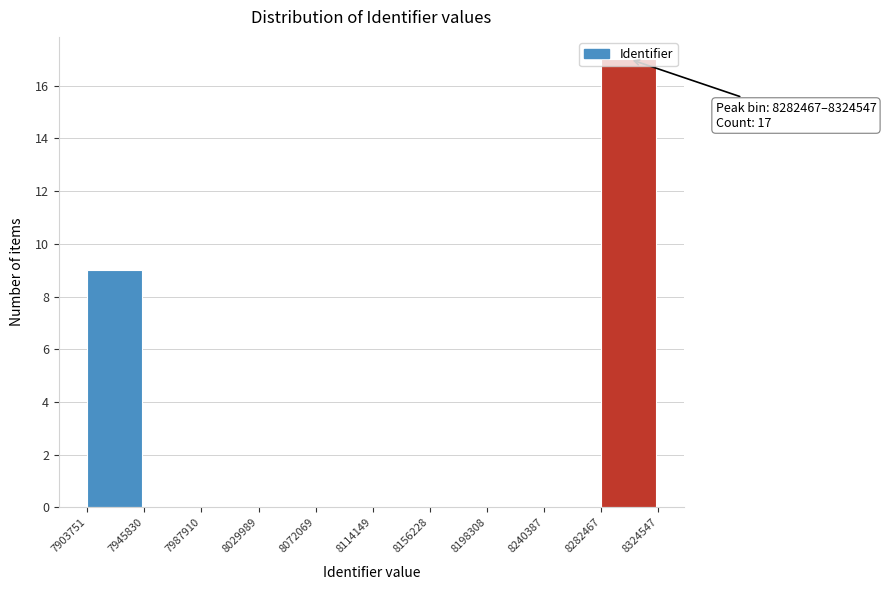

Which range on the x-axis has the tallest bar?

8282467 to 8324547